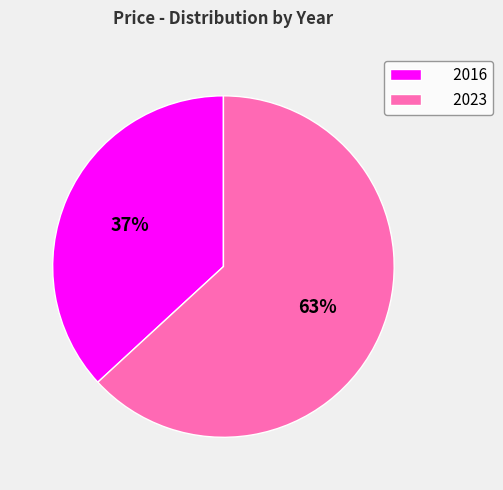

Does any single category account for the majority?

Yes